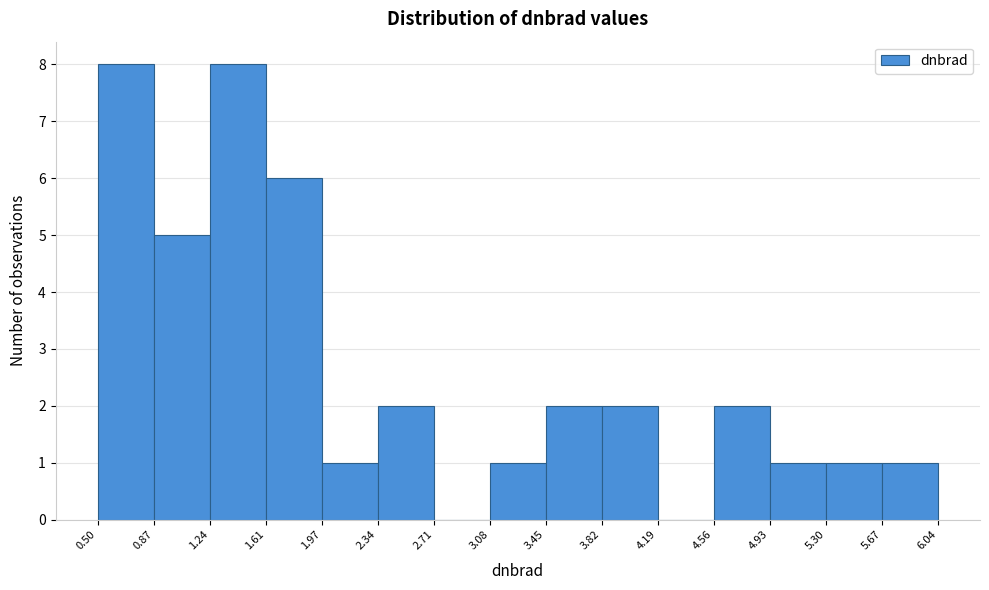

Reading left to right, transcribe this chart: for each bar, give the range it covers on the x-axis and its height. The values are not printed on the chart, so give them approximately, as read against the axis.

0.50 to 0.87: 8
0.87 to 1.24: 5
1.24 to 1.61: 8
1.61 to 1.97: 6
1.97 to 2.34: 1
2.34 to 2.71: 2
2.71 to 3.08: 0
3.08 to 3.45: 1
3.45 to 3.82: 2
3.82 to 4.19: 2
4.19 to 4.56: 0
4.56 to 4.93: 2
4.93 to 5.30: 1
5.30 to 5.67: 1
5.67 to 6.04: 1